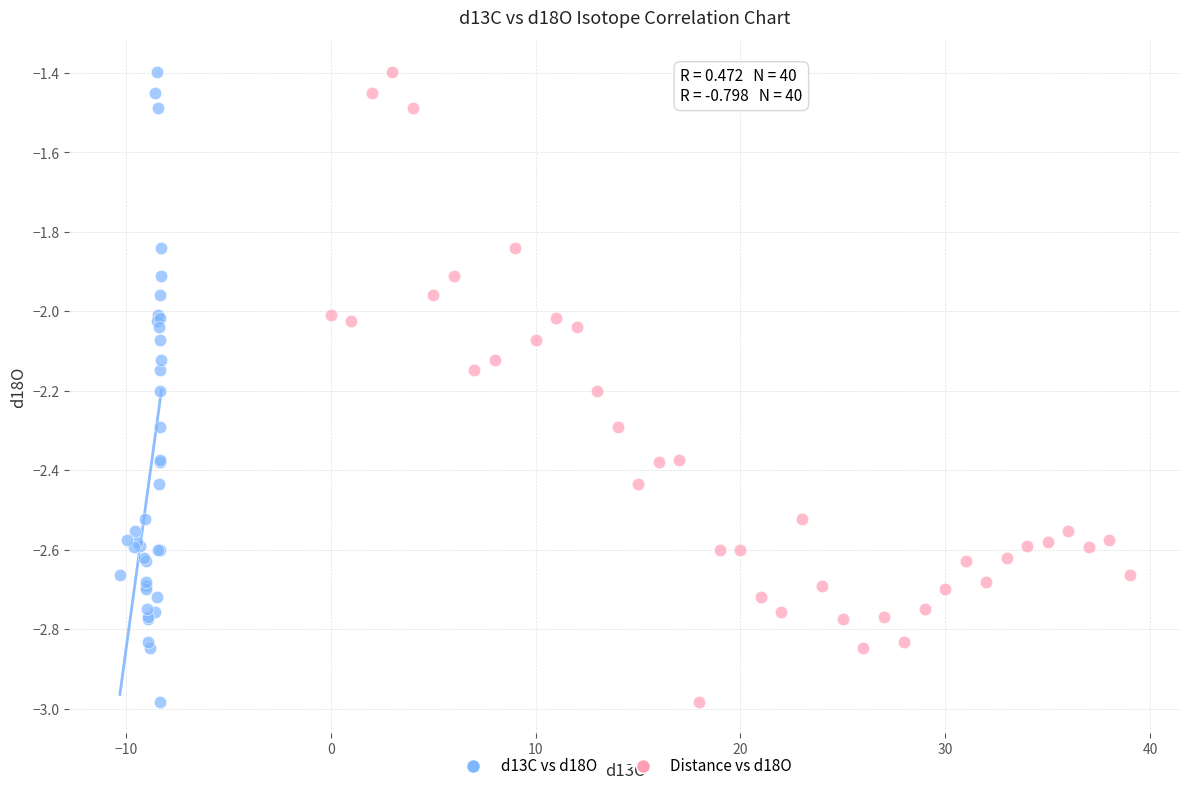

What are all the series names shown in the legend?

d13C vs d18O, Distance vs d18O